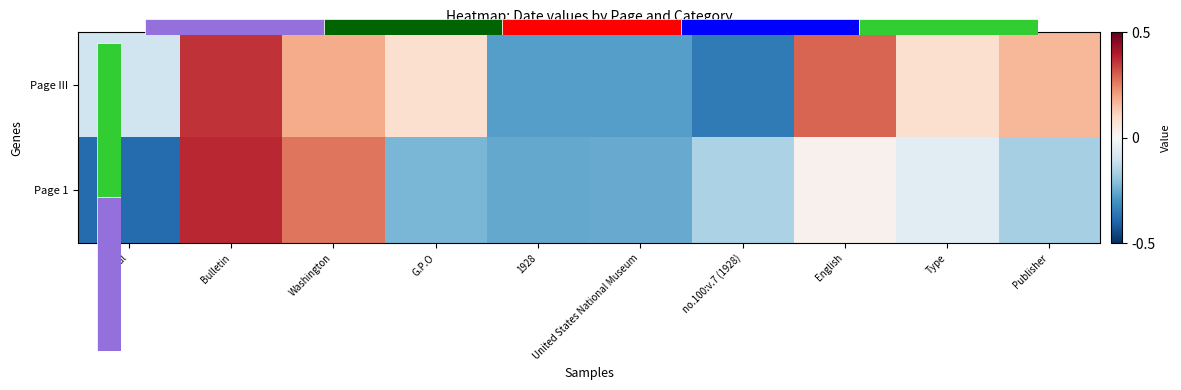

How many values in Page III are above zero?

6